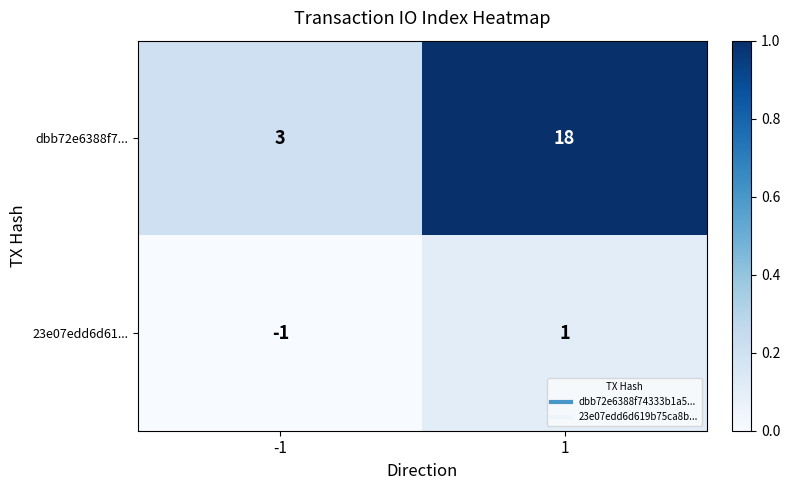

Which series has the largest total across all categories?

dbb72e6388f7...